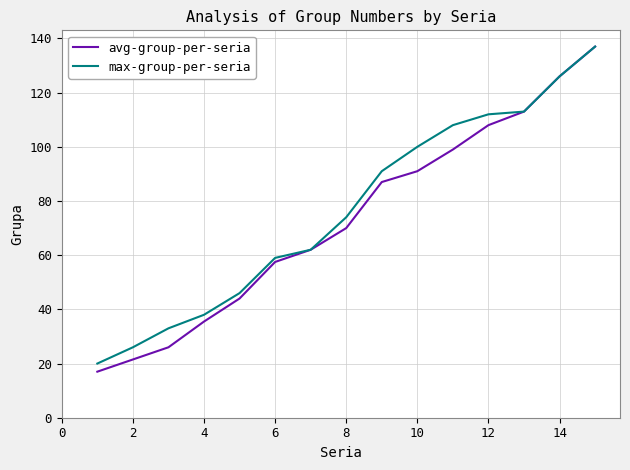

What is the maximum value for max-group-per-seria?

137.0